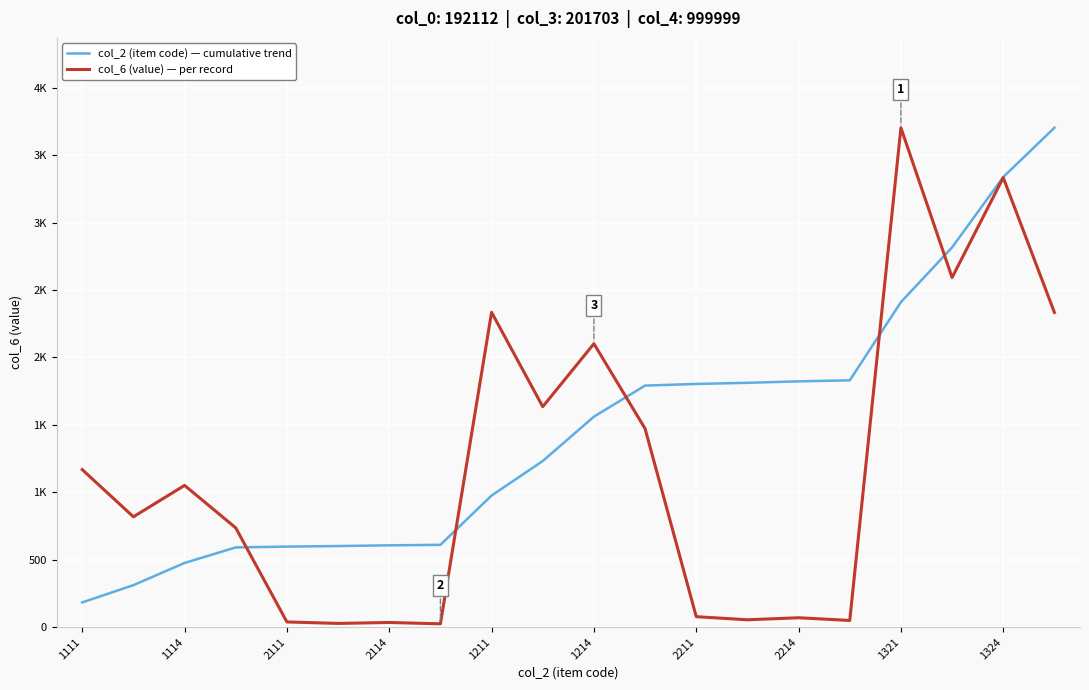

True or false: col_6 (value) — per record has more than 2 interior local peaks.

True